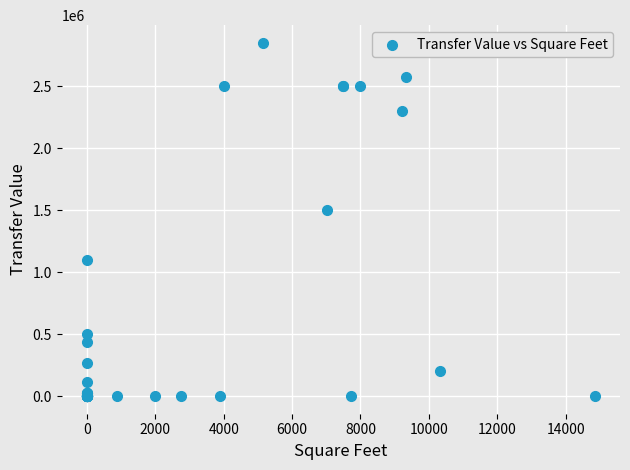

What Y value in the scatter plot is closest to 1425000?

1505000